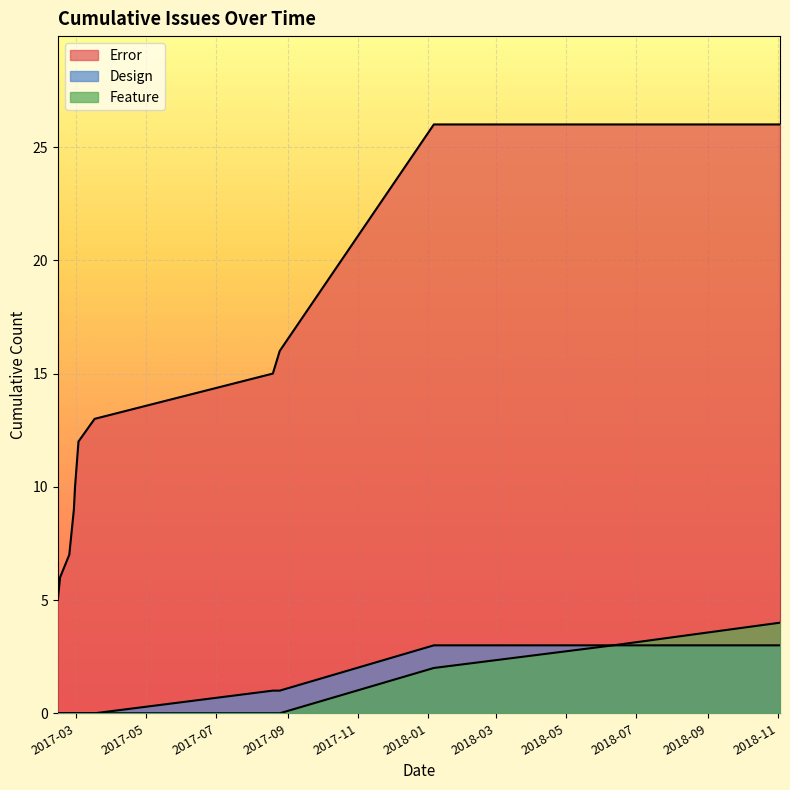

Which category has the highest value across all series?

2018-11-03